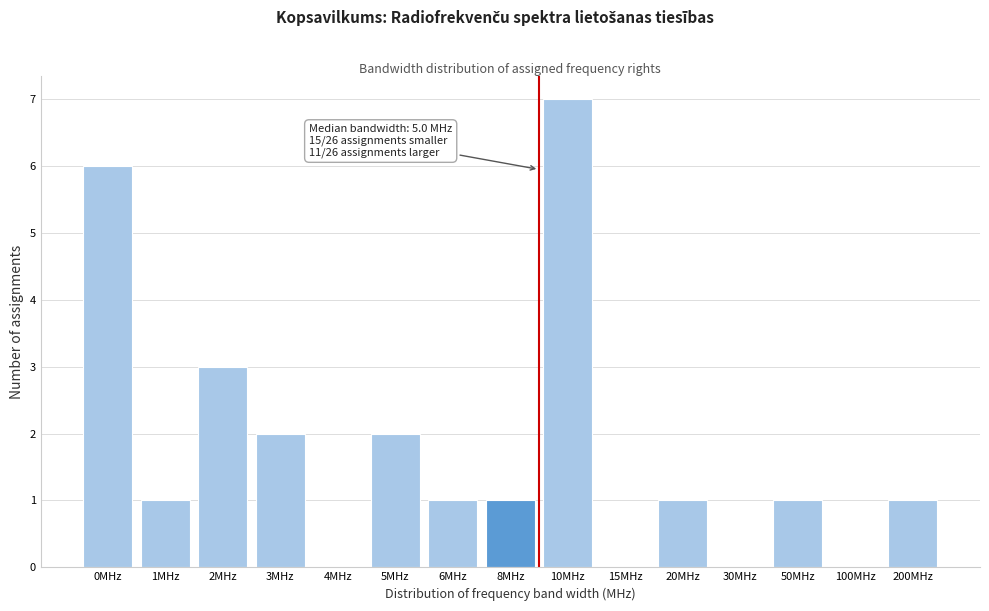

Reading left to right, transcribe all the data shown in this chart.

0MHz=6	1MHz=1	2MHz=3	3MHz=2	4MHz=0	5MHz=2	6MHz=1	8MHz=1	10MHz=7	15MHz=0	20MHz=1	30MHz=0	50MHz=1	100MHz=0	200MHz=1